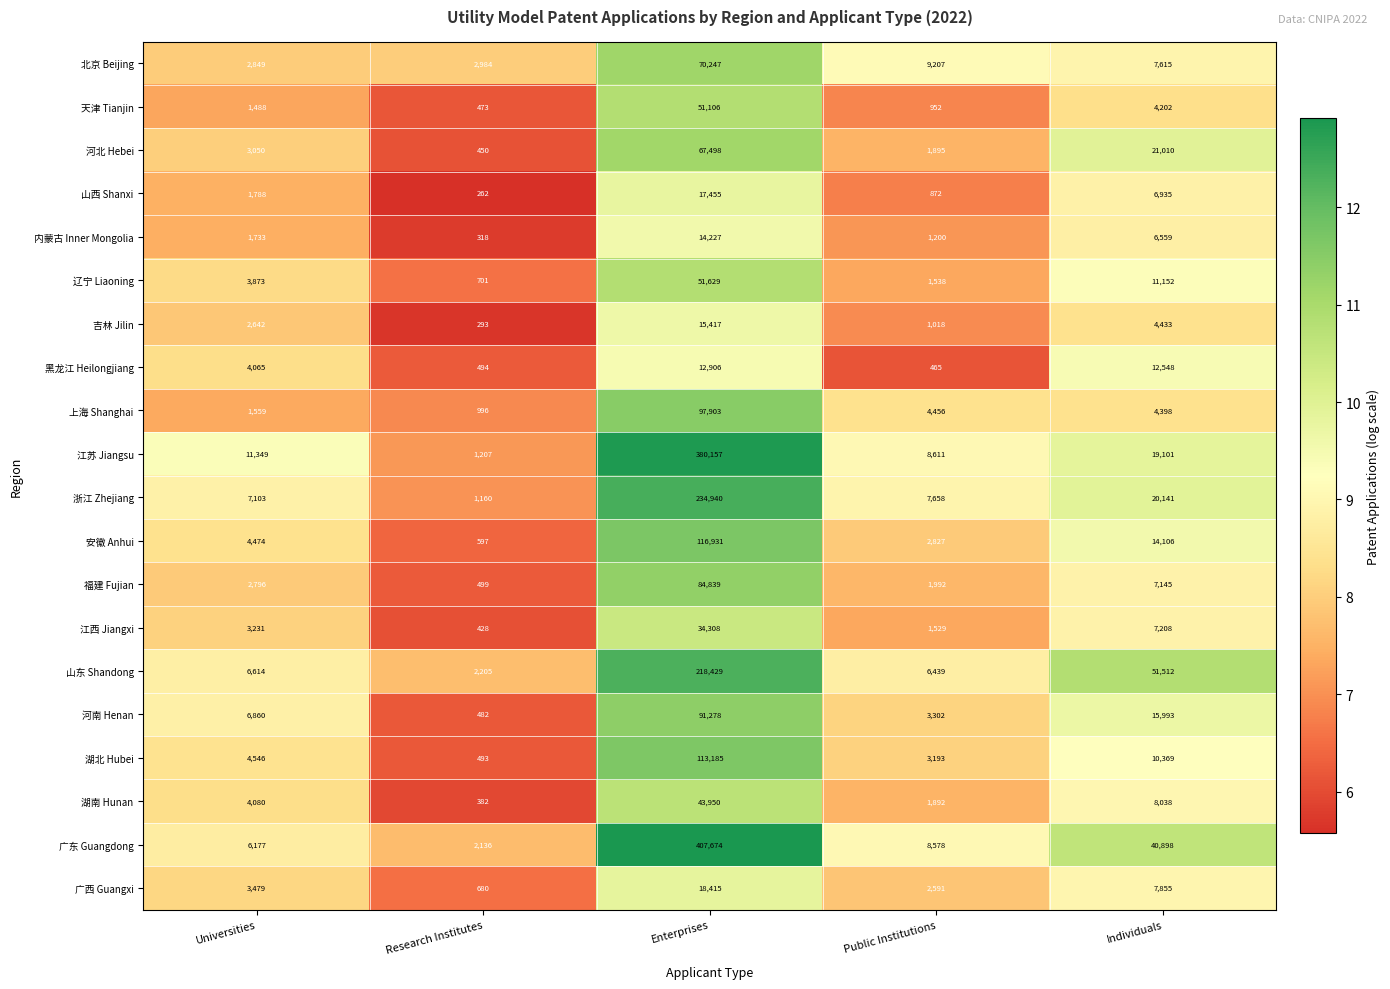

List the series in order of their peak value, lowest first.

黑龙江 Heilongjiang, 内蒙古 Inner Mongolia, 吉林 Jilin, 山西 Shanxi, 广西 Guangxi, 江西 Jiangxi, 湖南 Hunan, 天津 Tianjin, 辽宁 Liaoning, 河北 Hebei, 北京 Beijing, 福建 Fujian, 河南 Henan, 上海 Shanghai, 湖北 Hubei, 安徽 Anhui, 山东 Shandong, 浙江 Zhejiang, 江苏 Jiangsu, 广东 Guangdong